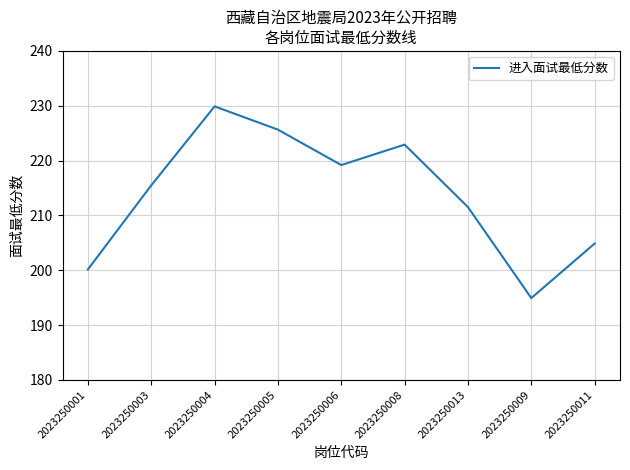

The chart shows a value of 313.8 at 2023250001. True or false?

False